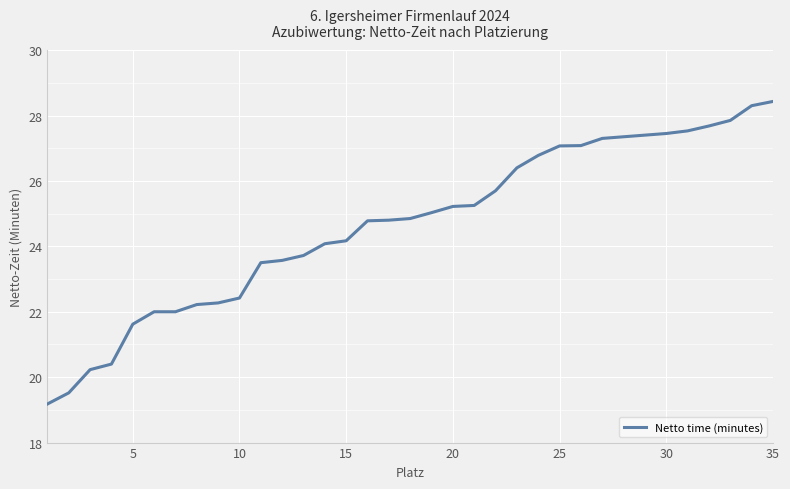

What is the greatest value displayed?

28.4